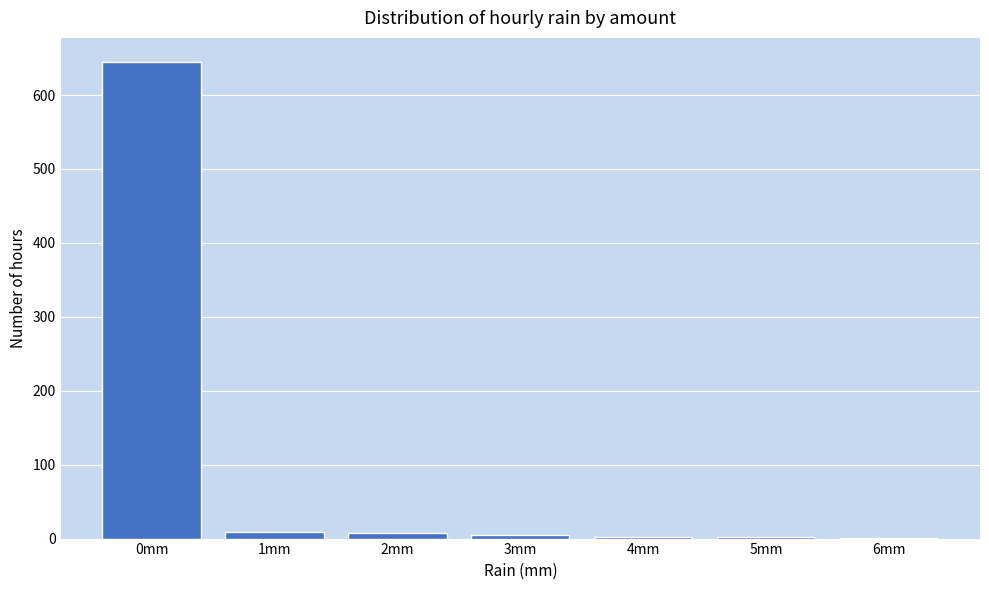

The chart shows a value of 1131 at 0mm. True or false?

False